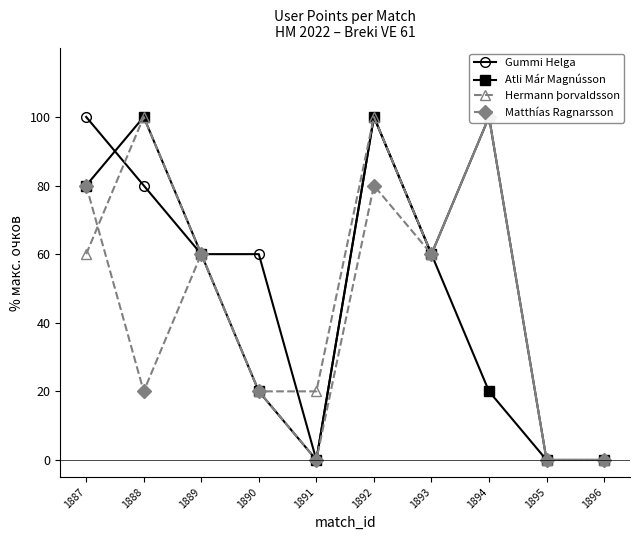

True or false: Atli Már Magnússon has more than 1 points higher than both neighbors.

True